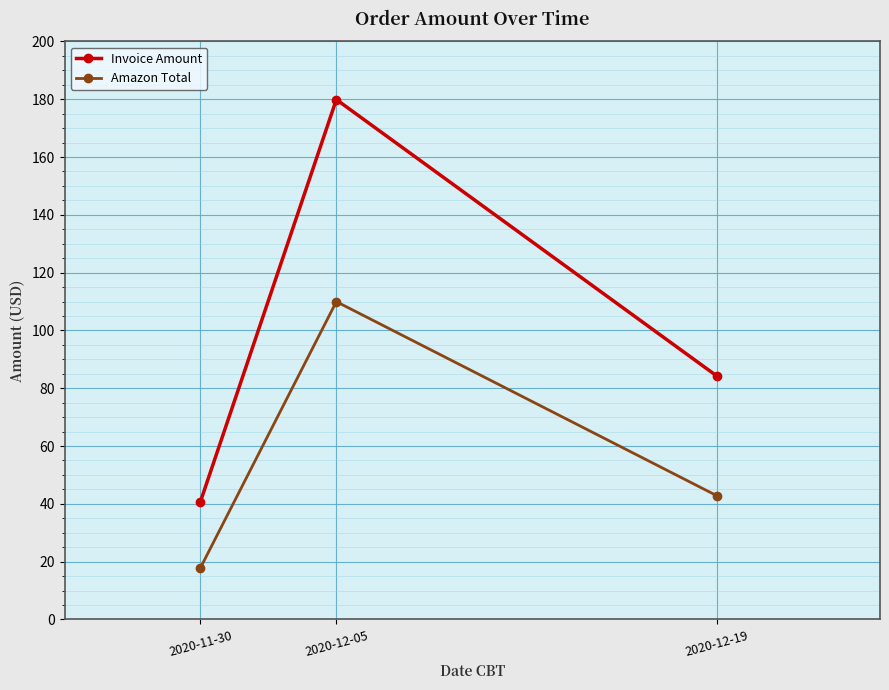

Where is Amazon Total nearest to the value 63?

2020-12-19